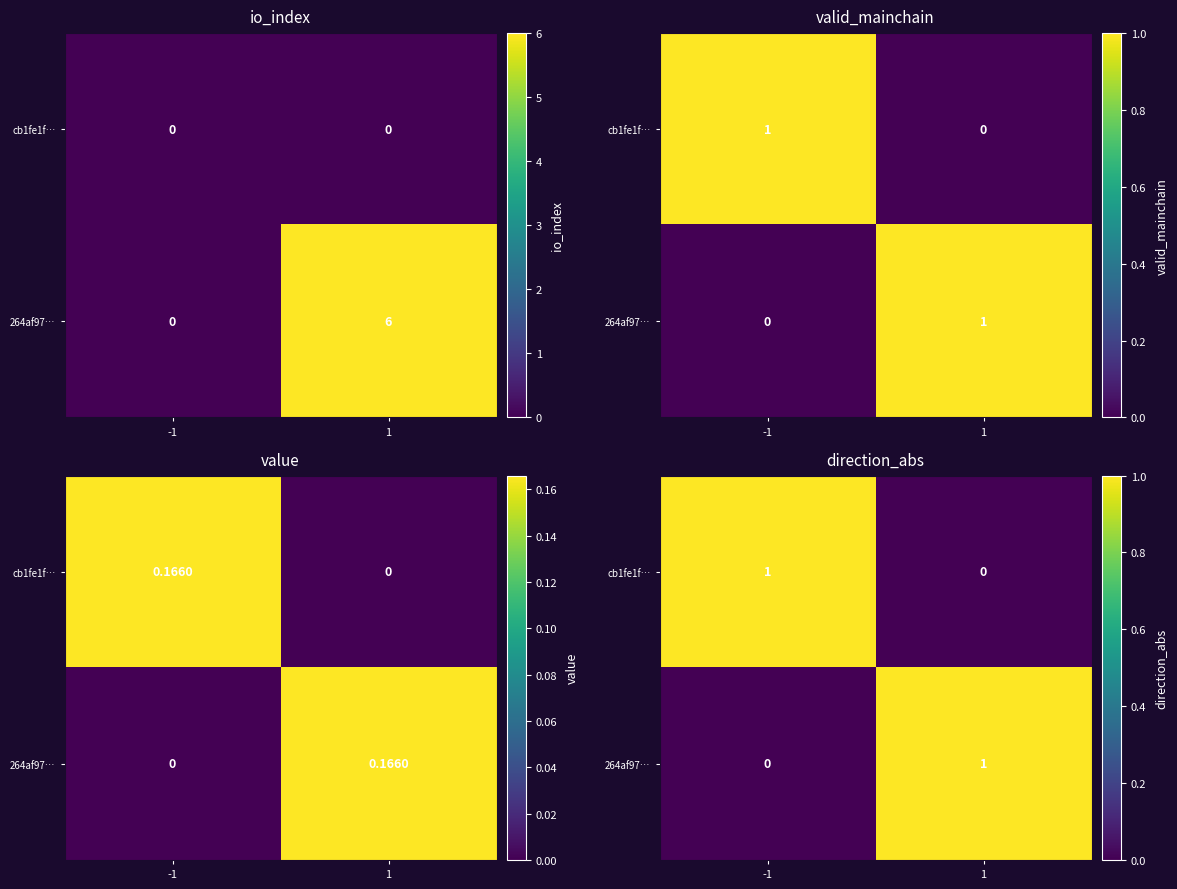

At which label does 264af97… reach its minimum?

-1